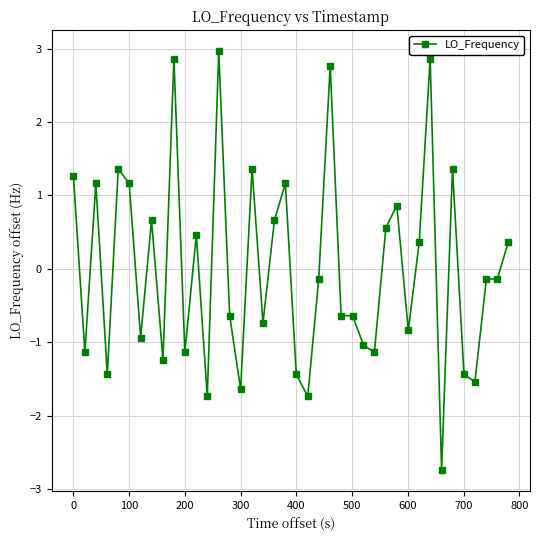

What is the maximum value shown in the chart?

3.0